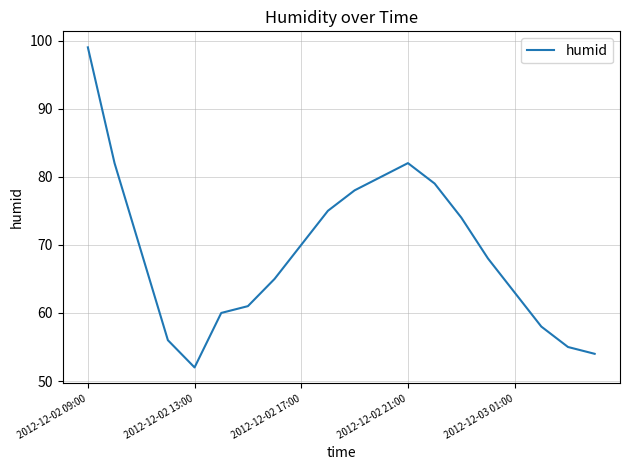

How many interior local valleys (lower than both neighbors) does the data have?

1